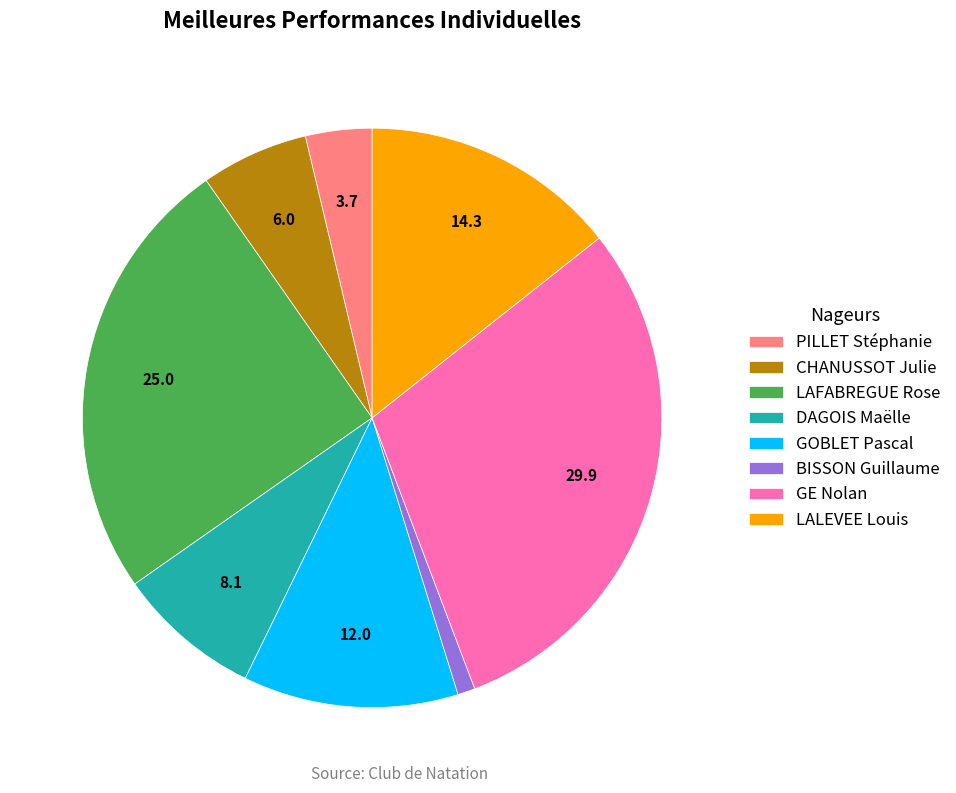

Is the sum of BISSON Guillaume and GOBLET Pascal greater than half?

No